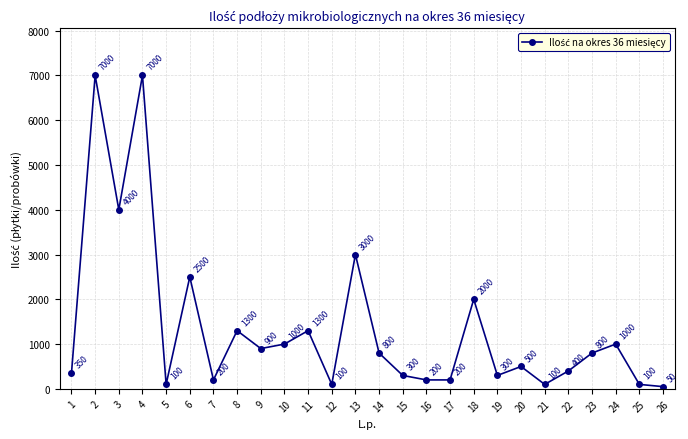

Reading right to left, transcribe all the data shown in this chart.

26=50	25=100	24=1000	23=800	22=400	21=100	20=500	19=300	18=2000	17=200	16=200	15=300	14=800	13=3000	12=100	11=1300	10=1000	9=900	8=1300	7=200	6=2500	5=100	4=7000	3=4000	2=7000	1=350